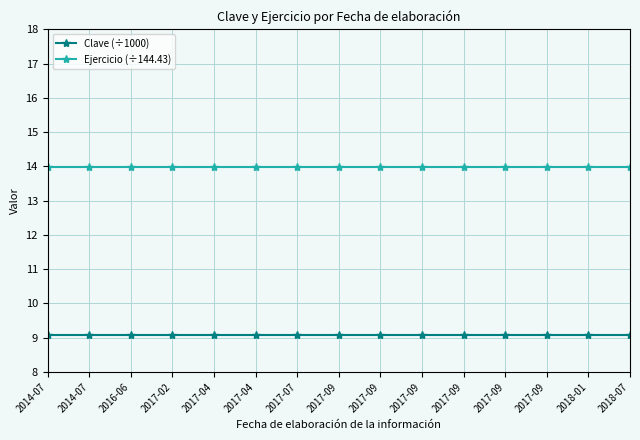

Reading left to right, list all the values displayed in this chart.

Clave (÷1000): 2014-07=9.1	2014-07=9.1	2016-06=9.1	2017-02=9.1	2017-04=9.1	2017-04=9.1	2017-07=9.1	2017-09=9.1	2017-09=9.1	2017-09=9.1	2017-09=9.1	2017-09=9.1	2017-09=9.1	2018-01=9.1	2018-07=9.1
Ejercicio (÷144.43): 2014-07=14.0	2014-07=14.0	2016-06=14.0	2017-02=14.0	2017-04=14.0	2017-04=14.0	2017-07=14.0	2017-09=14.0	2017-09=14.0	2017-09=14.0	2017-09=14.0	2017-09=14.0	2017-09=14.0	2018-01=14.0	2018-07=14.0